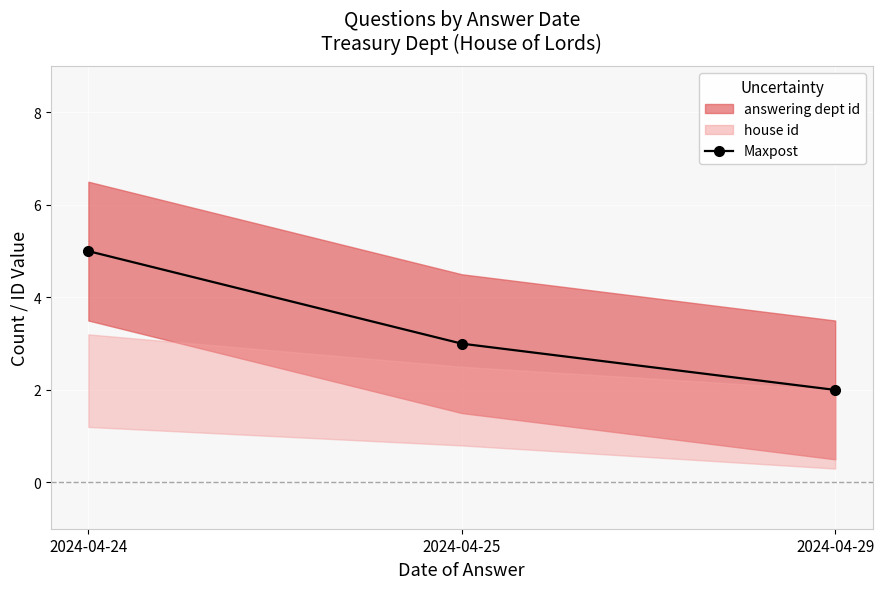

Reading left to right, transcribe all the data shown in this chart.

2024-04-24=5	2024-04-25=3	2024-04-29=2